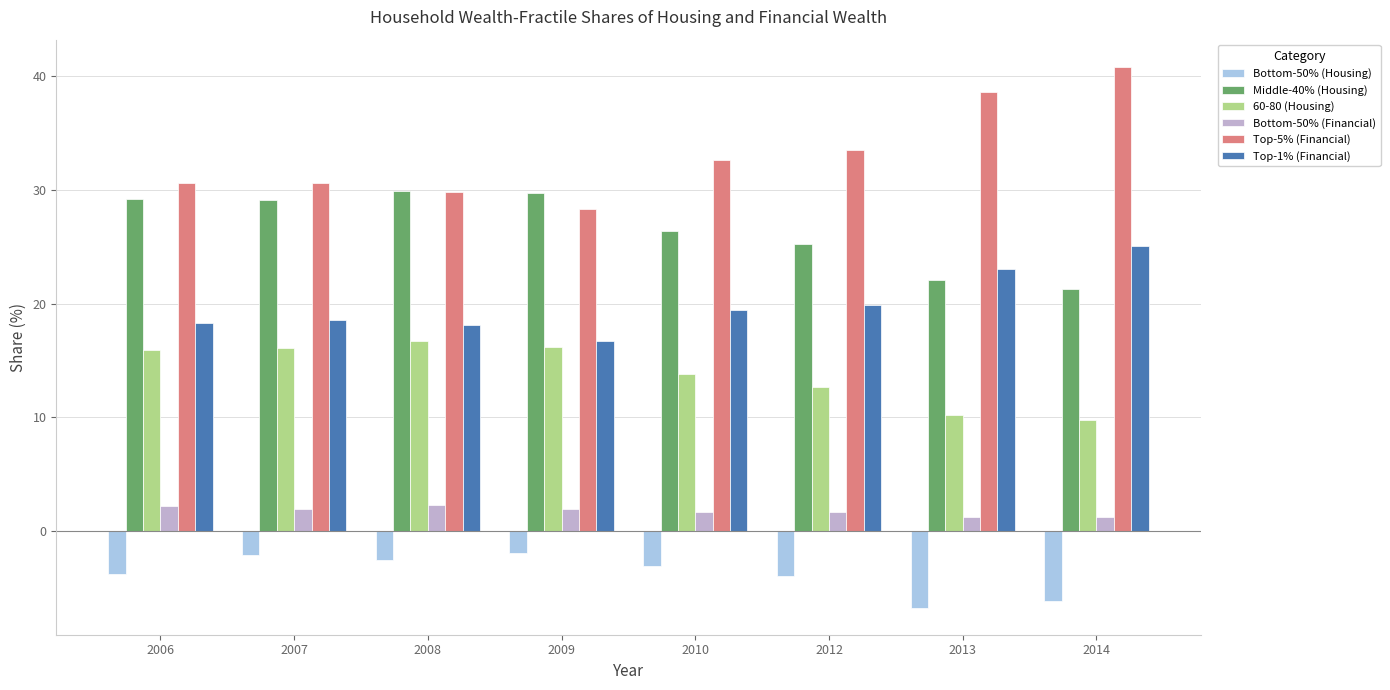

Where does the 60-80 (Housing) series first go above 15?

2006